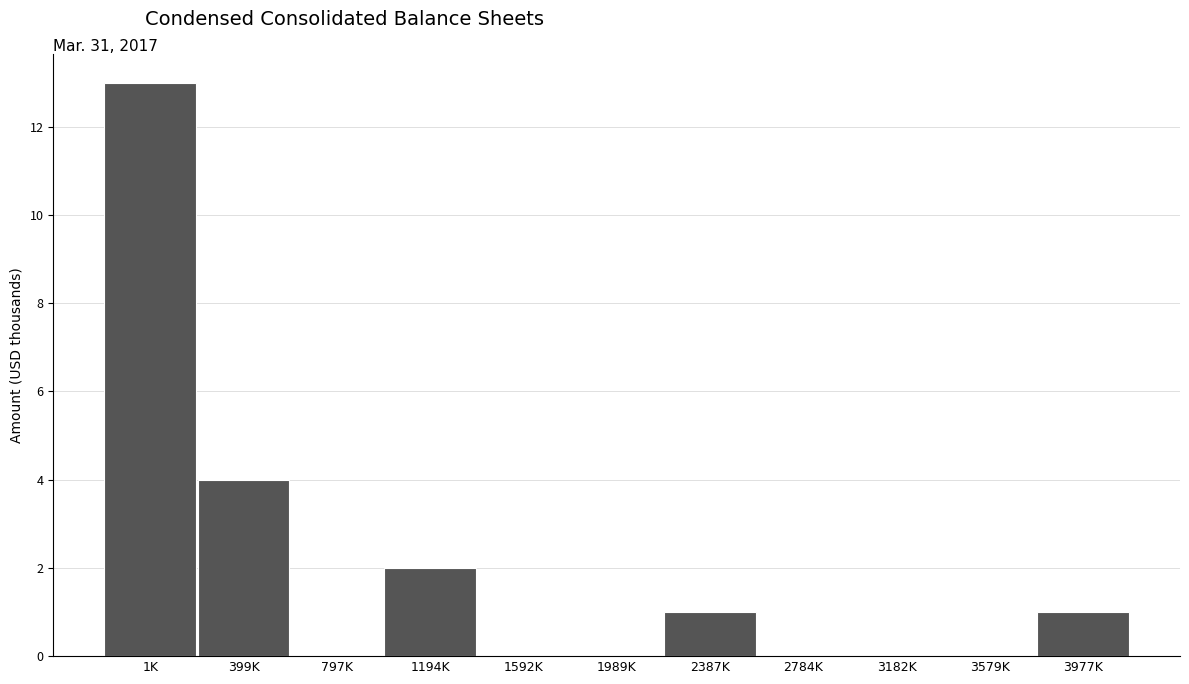

Reading left to right, what are all the values shown in this chart?

1K=13	399K=4	797K=0	1194K=2	1592K=0	1989K=0	2387K=1	2784K=0	3182K=0	3579K=0	3977K=1